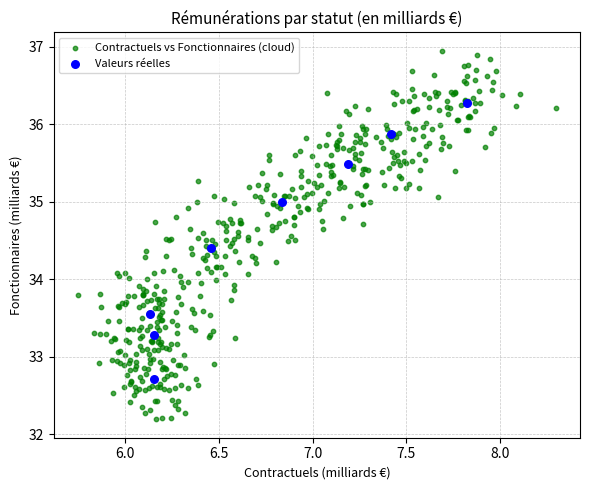

Which series reaches the maximum Y coordinate?

Contractuels vs Fonctionnaires (cloud)